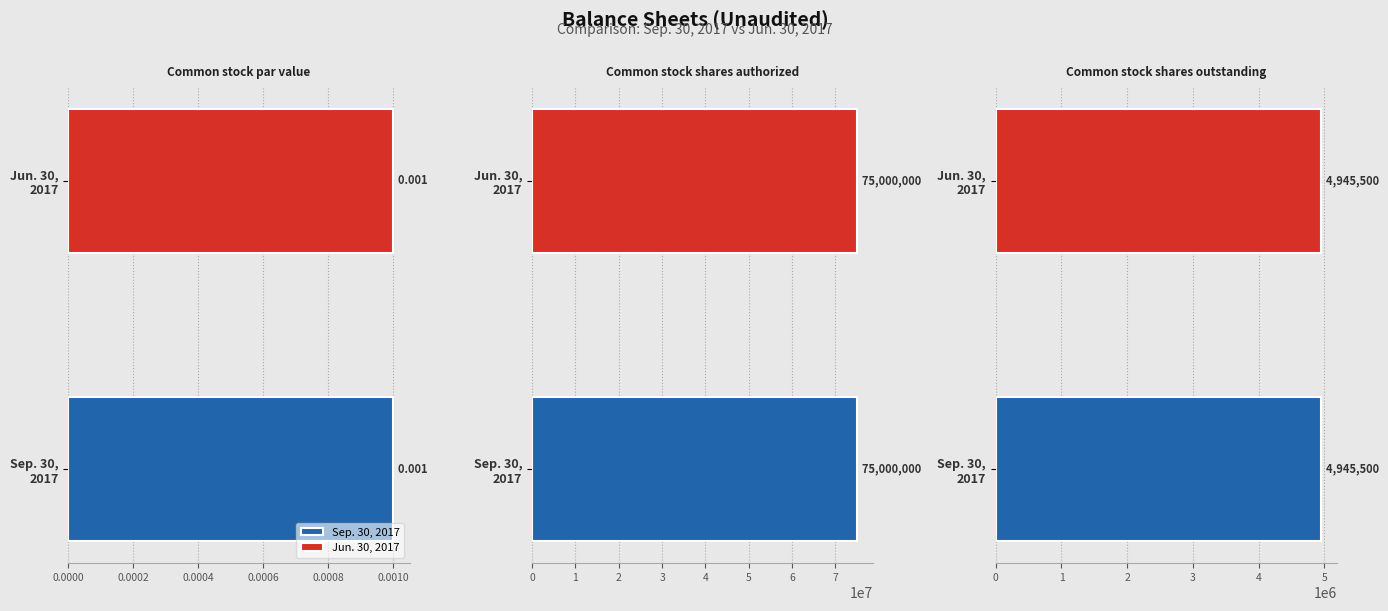

Which series has the largest range (max minus min)?

Sep. 30, 2017